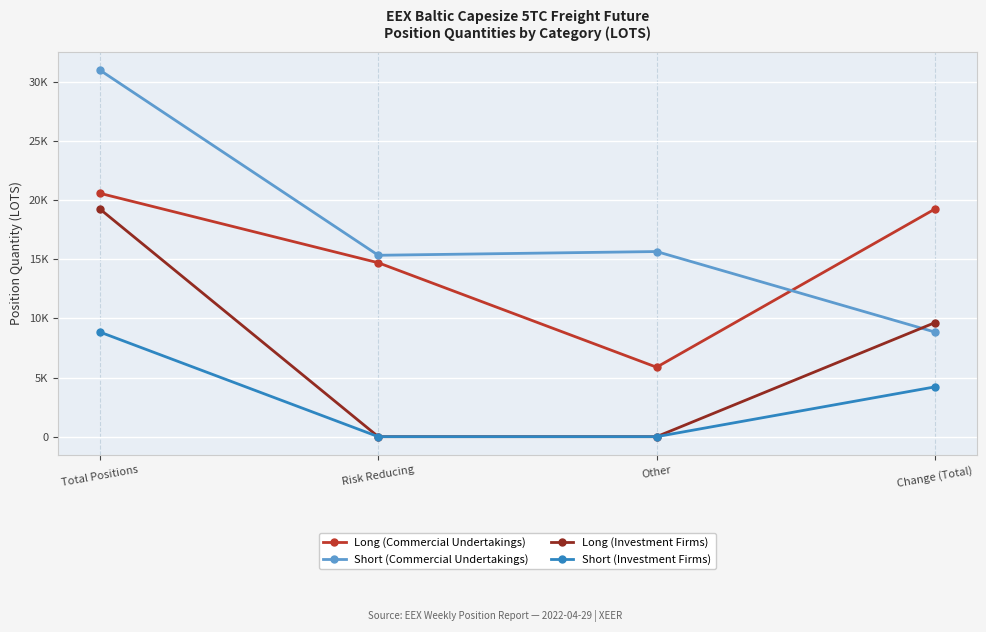

What position from the right is Change (Total)?

1